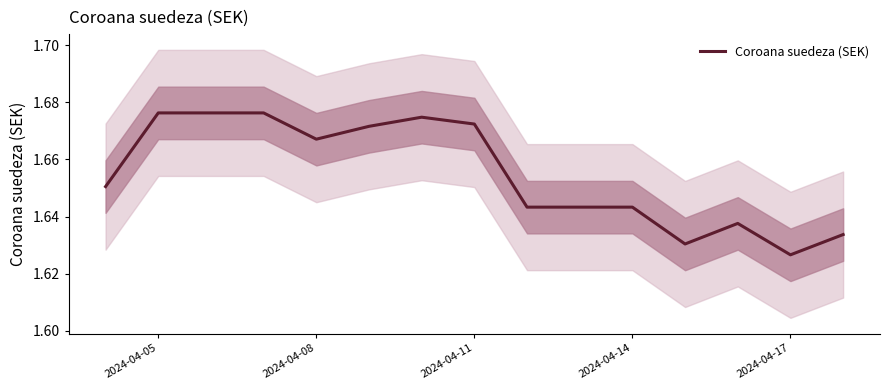

Where is Coroana suedeza (SEK) nearest to the value 1?

2024-04-17